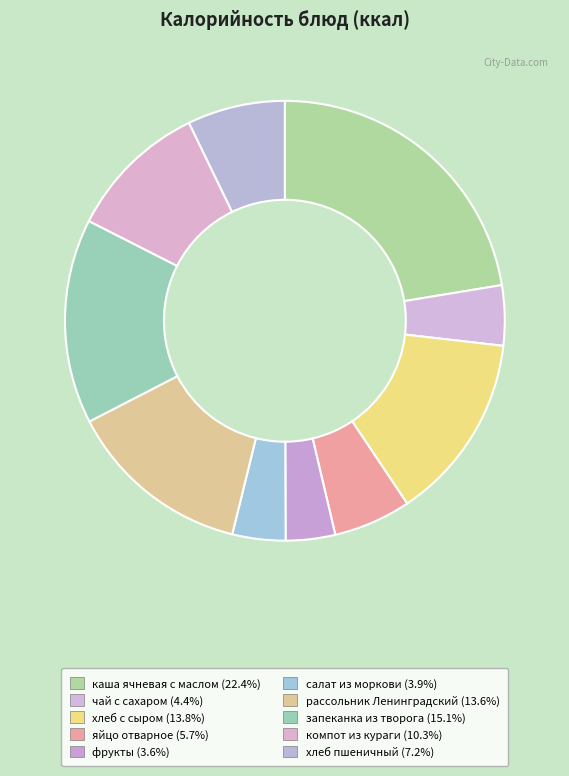

How many slices are in this pie chart?

10